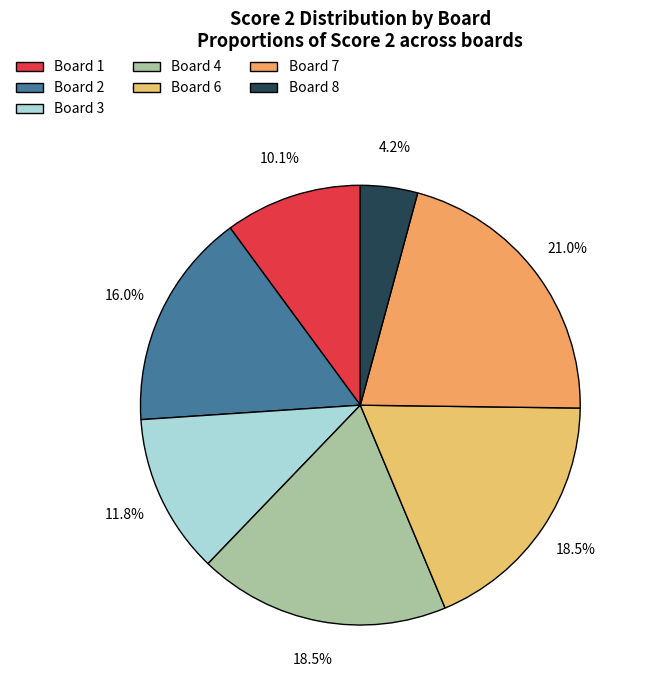

Which category has the biggest portion of the pie?

Board 7